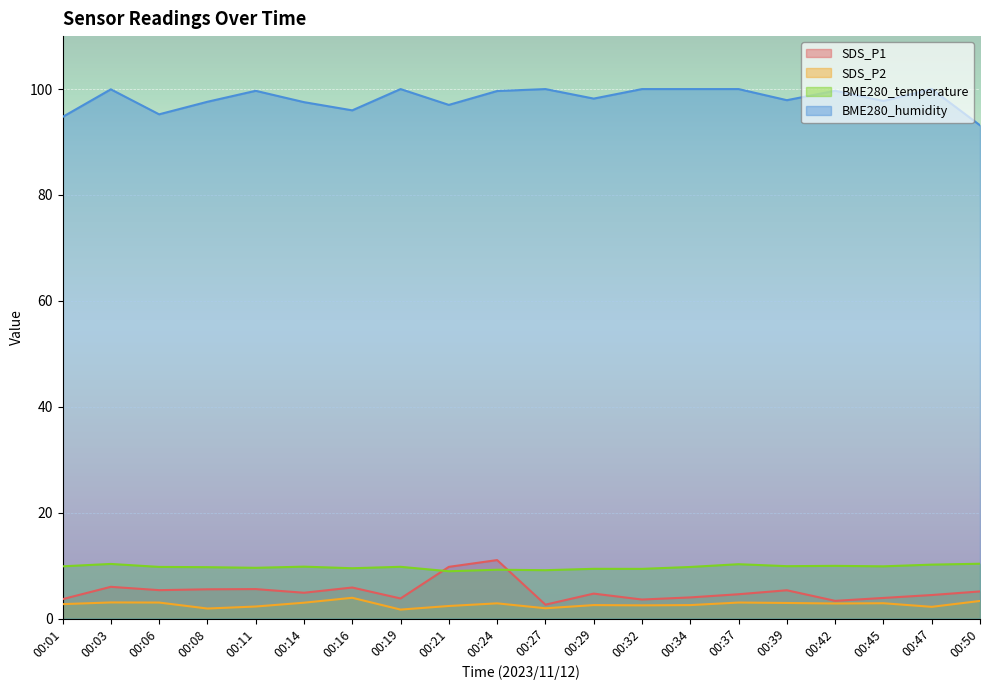

Which series has the largest total across all categories?

BME280_humidity